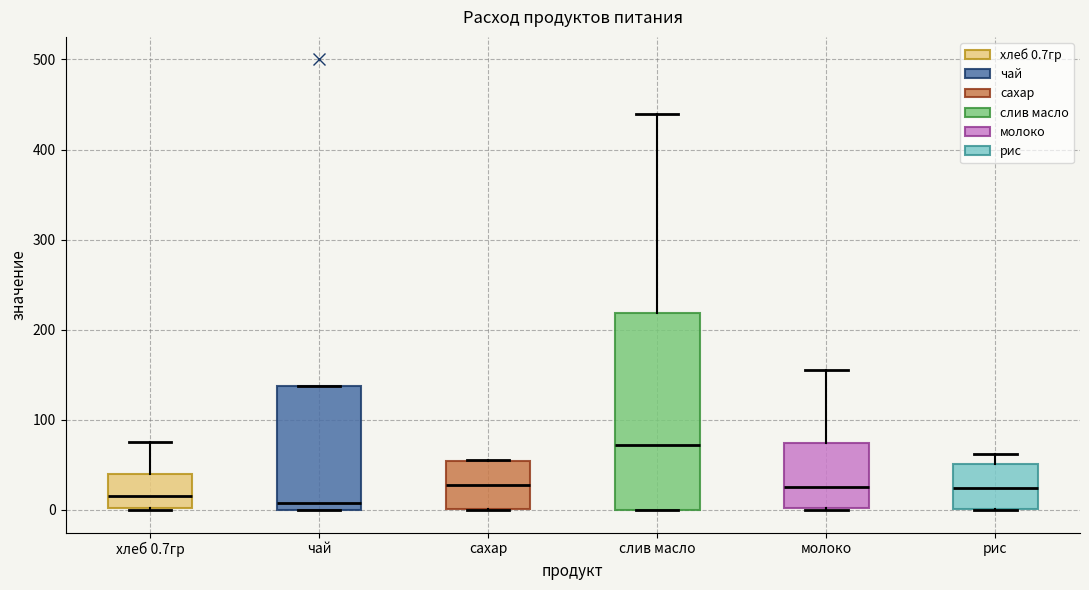

Where is the lower edge of the box for сахар on the y-axis? The values are not printed on the chart, so give them approximately, as read against the axis.

0